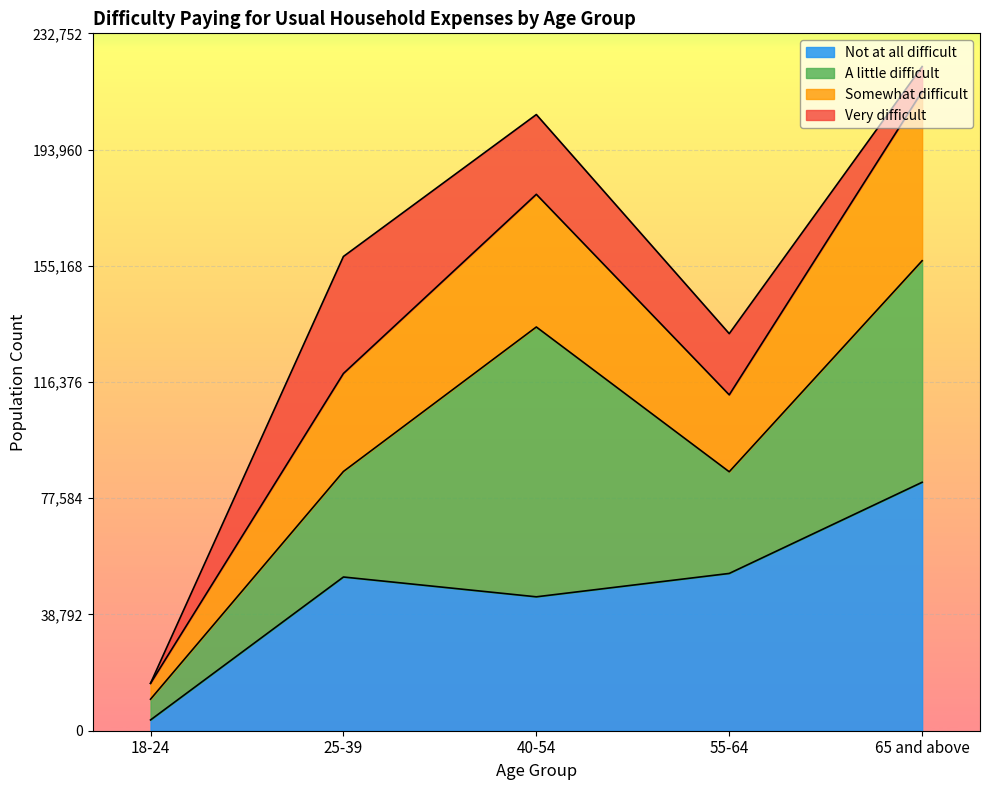

What is the maximum value for Not at all difficult?

82920